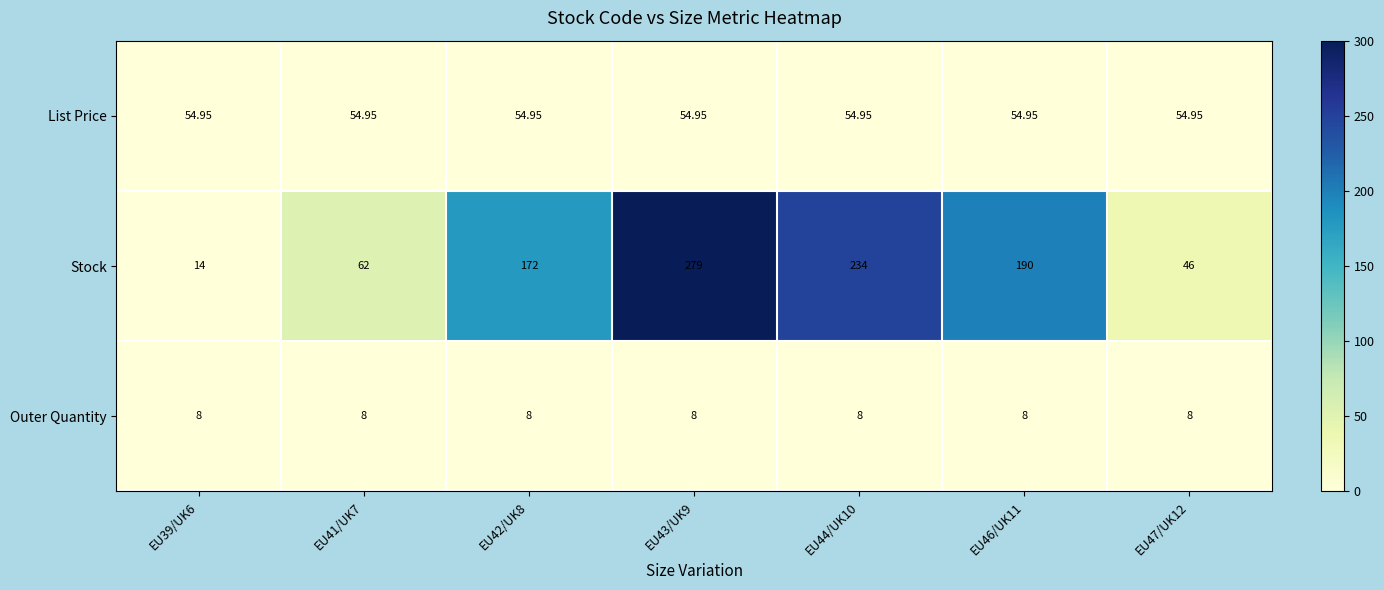

Which series has the widest spread of values?

Stock